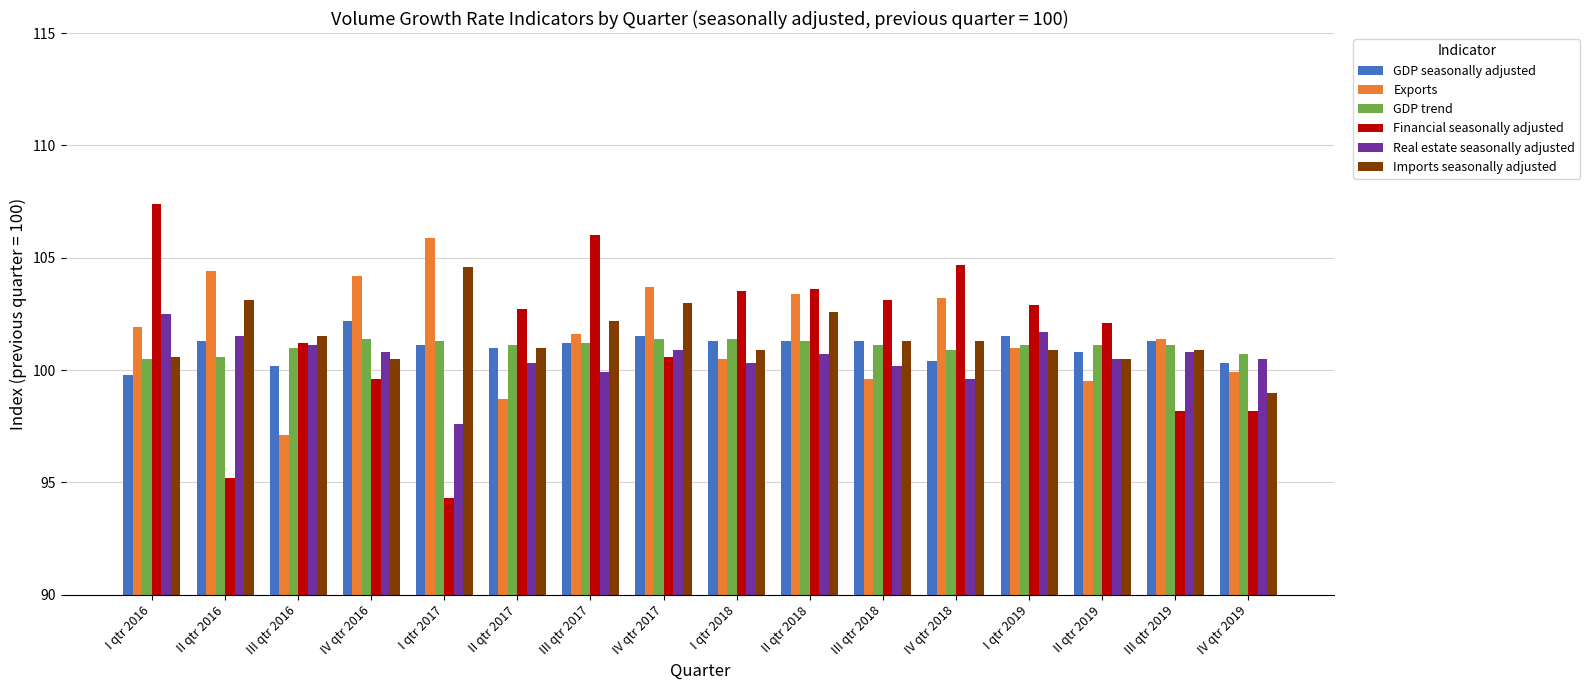

What is the sum of the Imports seasonally adjusted values at IV qtr 2019 and I qtr 2019?

199.9